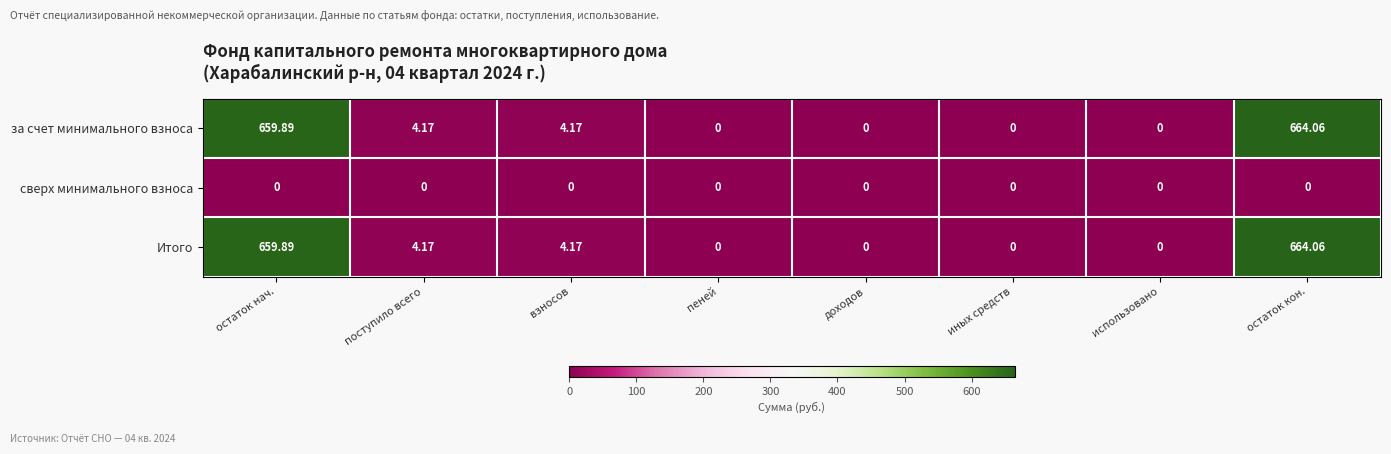

At which category is the sum across all series the highest?

остаток кон.